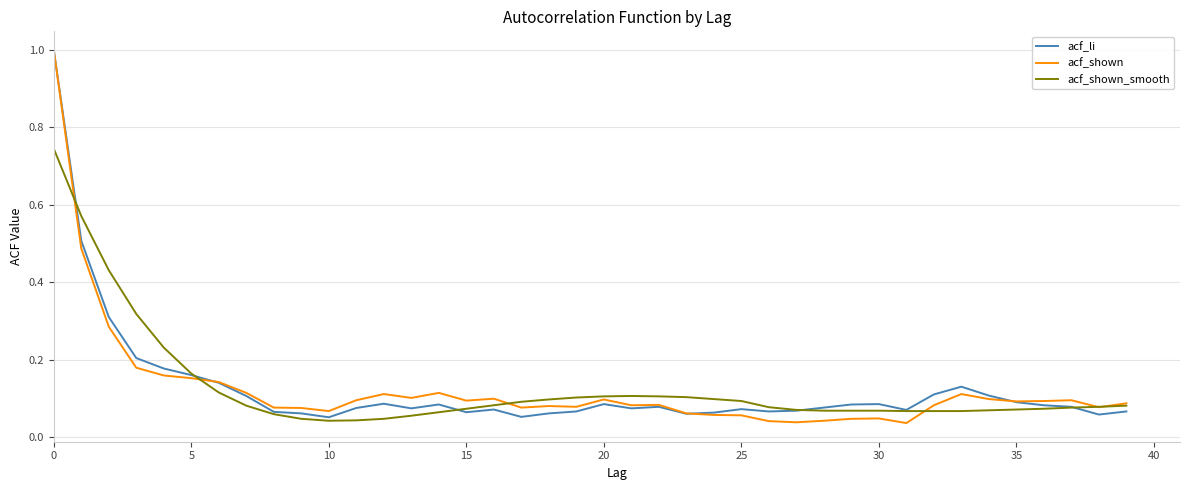

What is the maximum value shown in the chart?

1.0